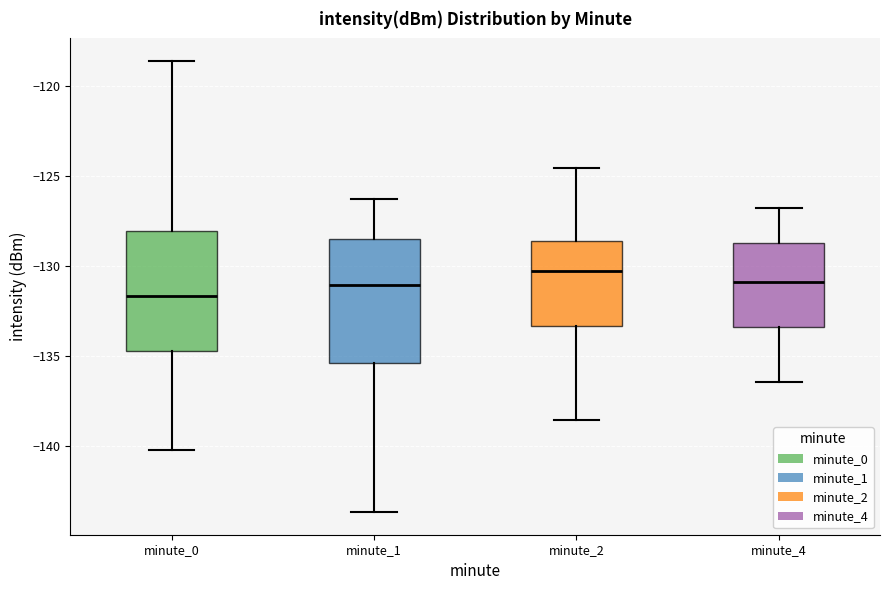

Which box has the lowest median line?

minute_0